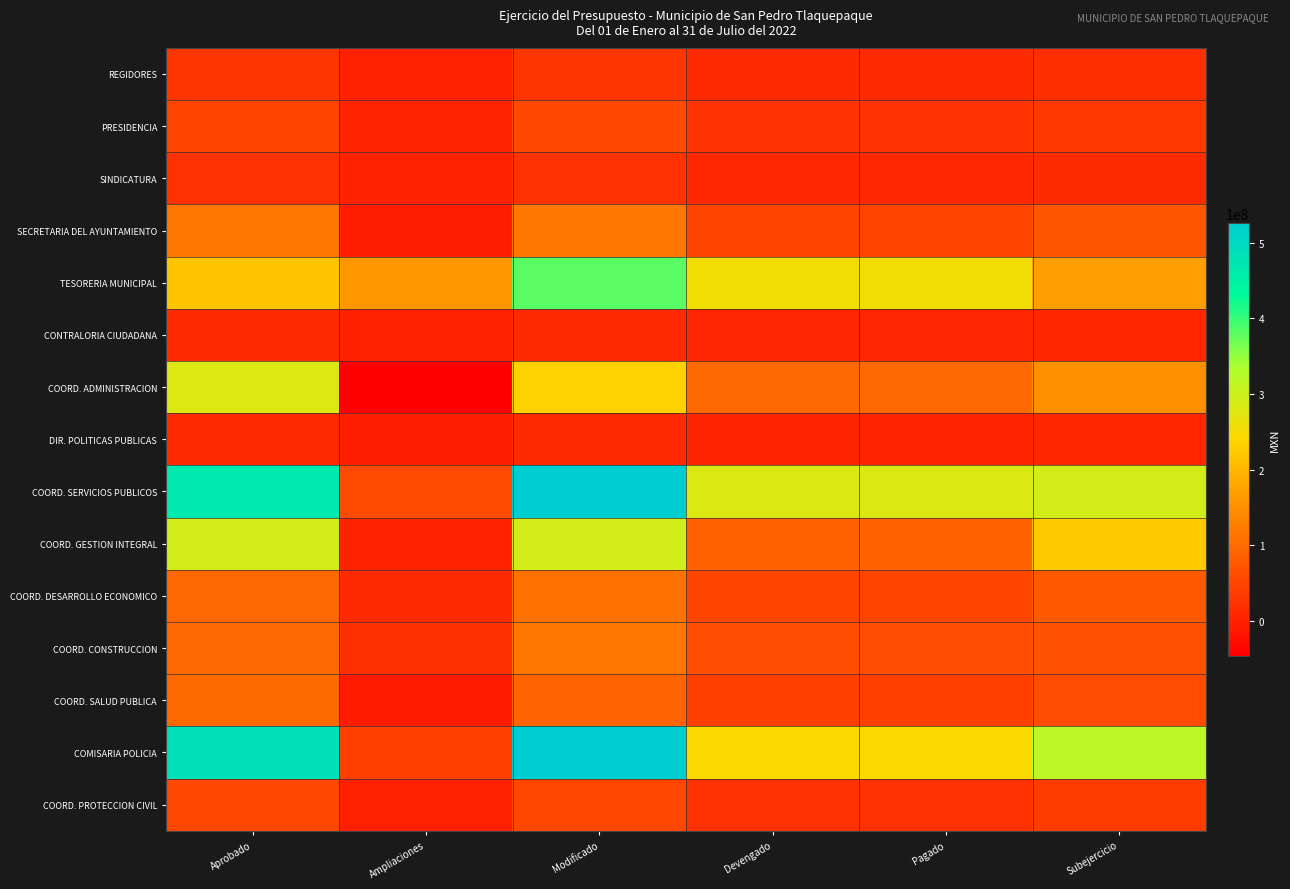

Rank the series at Pagado from lowest to highest value.

DIR. POLITICAS PUBLICAS, CONTRALORIA CIUDADANA, SINDICATURA, REGIDORES, COORD. PROTECCION CIVIL, PRESIDENCIA, COORD. SALUD PUBLICA, SECRETARIA DEL AYUNTAMIENTO, COORD. DESARROLLO ECONOMICO, COORD. CONSTRUCCION, COORD. GESTION INTEGRAL, COORD. ADMINISTRACION, COMISARIA POLICIA, TESORERIA MUNICIPAL, COORD. SERVICIOS PUBLICOS